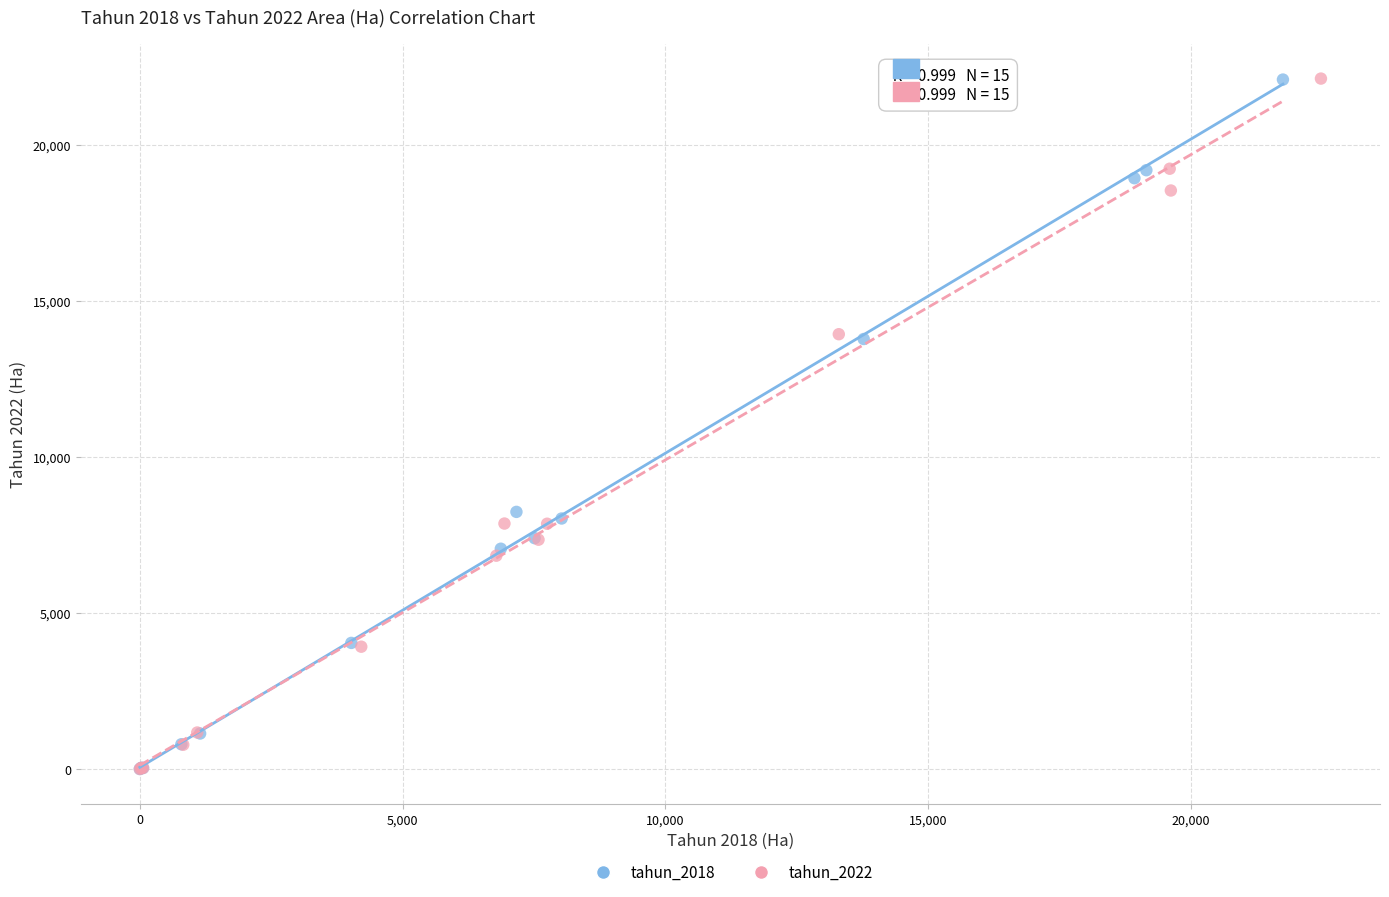

What are all the series names shown in the legend?

tahun_2018, tahun_2022